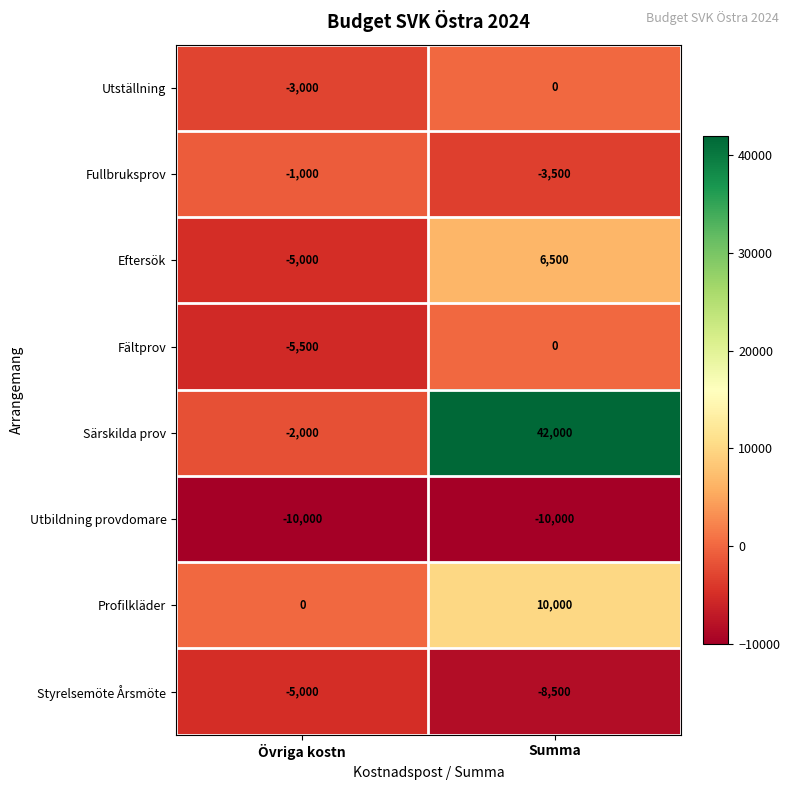

Reading left to right, list all the values displayed in this chart.

Utställning: -3000	0
Fullbruksprov: -1000	-3500
Eftersök: -5000	6500
Fältprov: -5500	0
Särskilda prov: -2000	42000
Utbildning provdomare: -10000	-10000
Profilkläder: 0	10000
Styrelsemöte Årsmöte: -5000	-8500